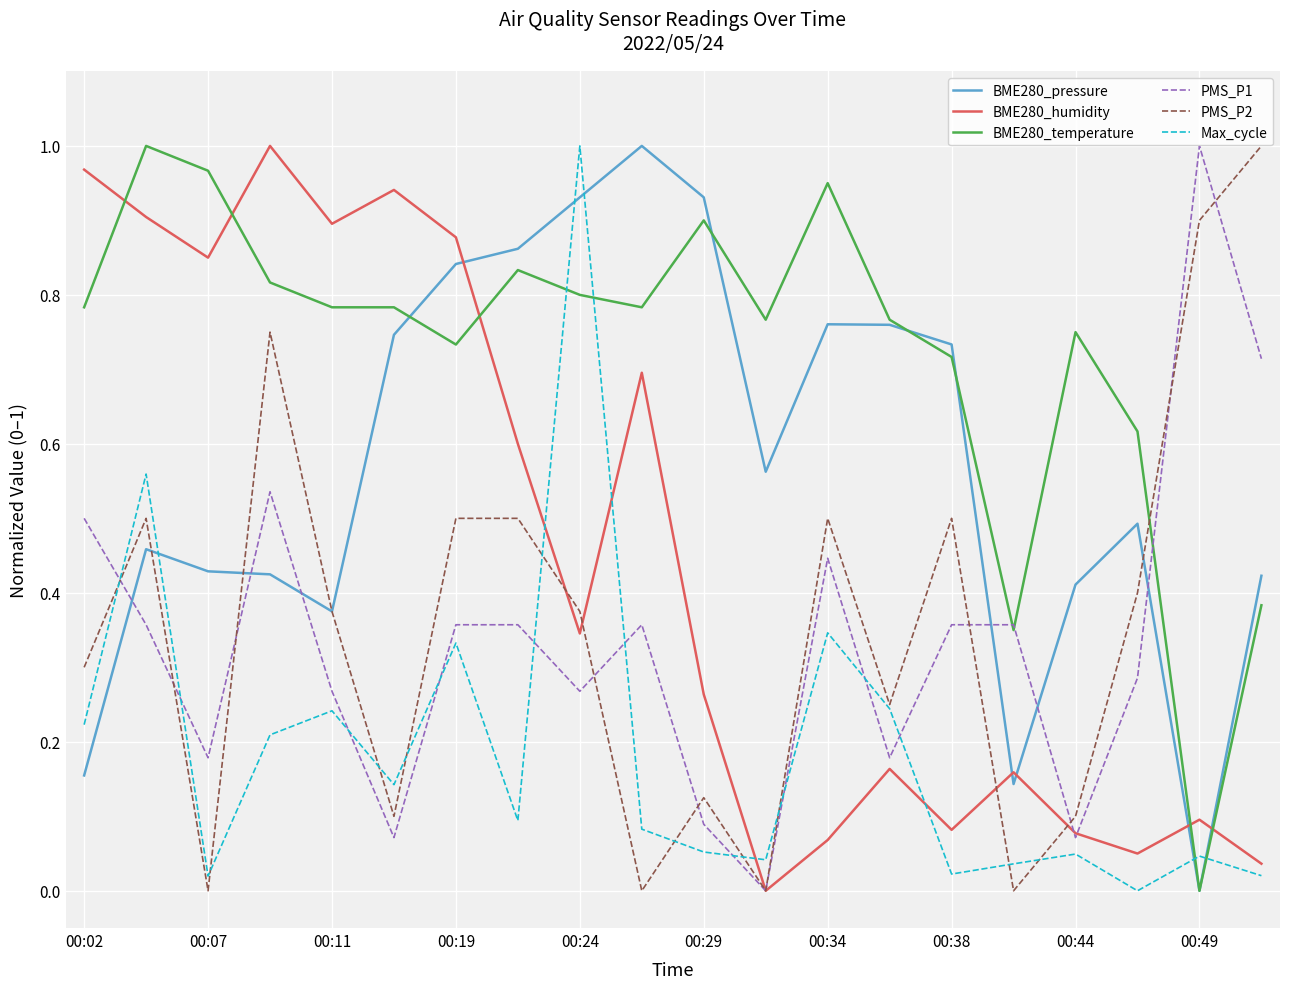

True or false: Max_cycle and BME280_pressure cross at least once.

True